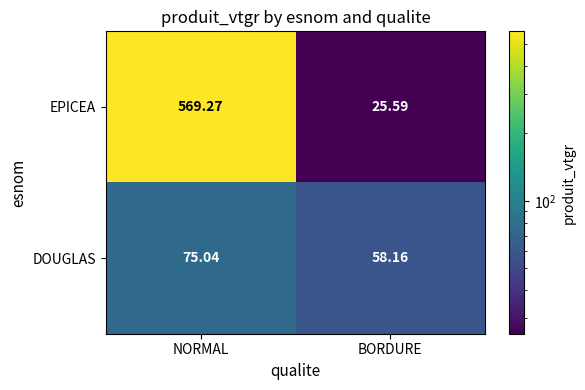

Which series has the widest spread of values?

EPICEA